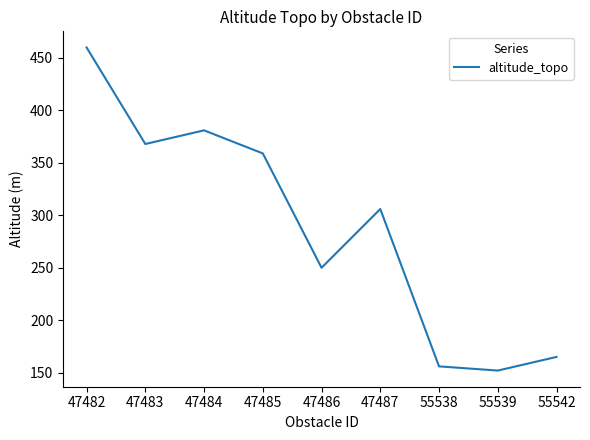

At which category does the chart reach its minimum across all series?

55539